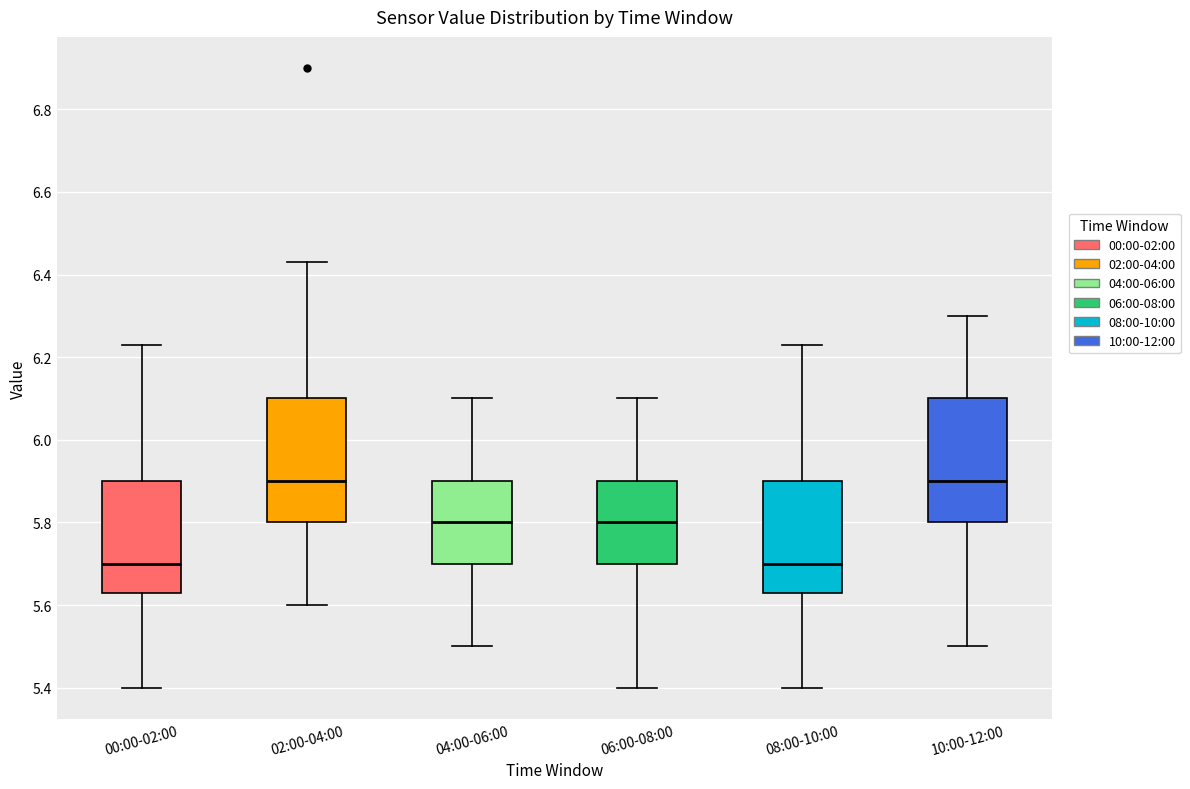

Where does the median line of the box for 10:00-12:00 sit on the y-axis? The values are not printed on the chart, so give them approximately, as read against the axis.

5.90